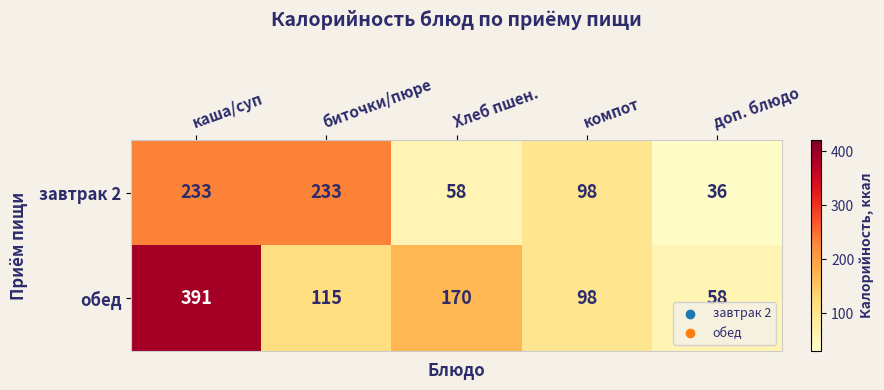

Reading left to right, list all the values displayed in this chart.

завтрак 2: каша/суп=233	биточки/пюре=233	Хлеб пшен.=58	компот=98	доп. блюдо=36
обед: каша/суп=391	биточки/пюре=115	Хлеб пшен.=170	компот=98	доп. блюдо=58